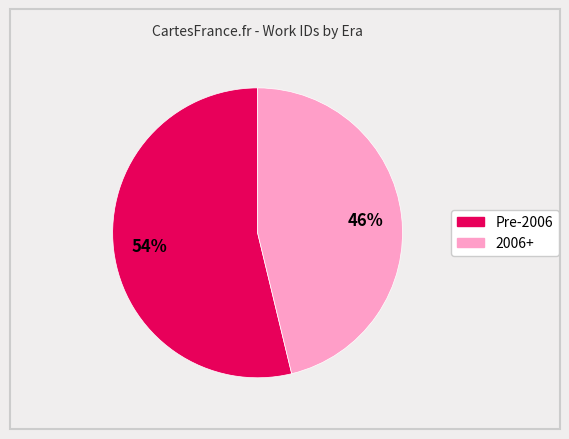

How many segments does this pie chart have?

2